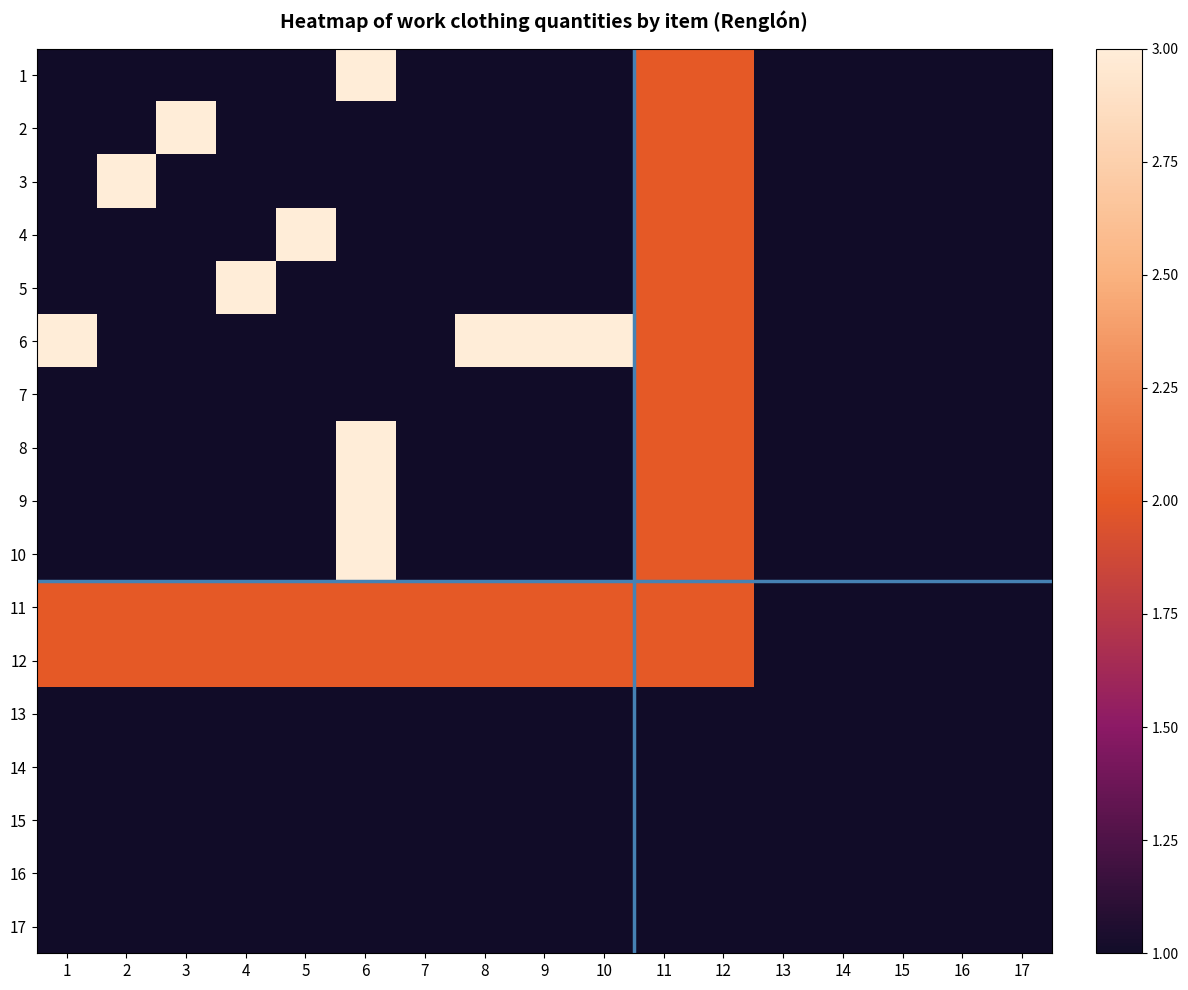

What is the minimum value shown in the chart?

1